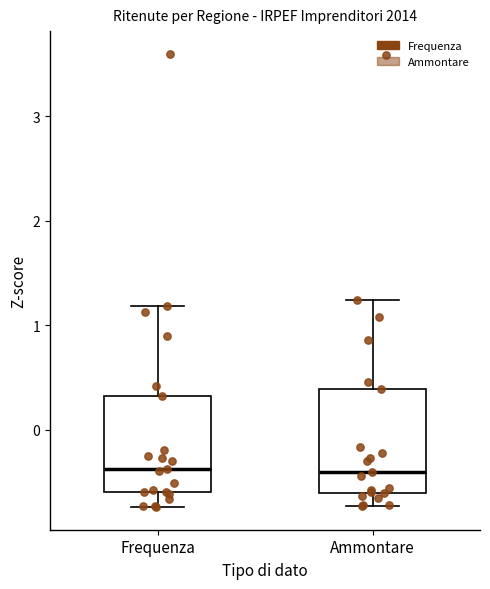

Reading left to right, read every box against the y-axis: the position of its median line, the range the box covers, and the ends of its whiskers. The values are not printed on the chart, so give them approximately, as read against the axis.

Frequenza: median -0.4, box -0.6 to 0.3, whiskers -0.7 to 1.2
Ammontare: median -0.4, box -0.6 to 0.4, whiskers -0.7 to 1.2